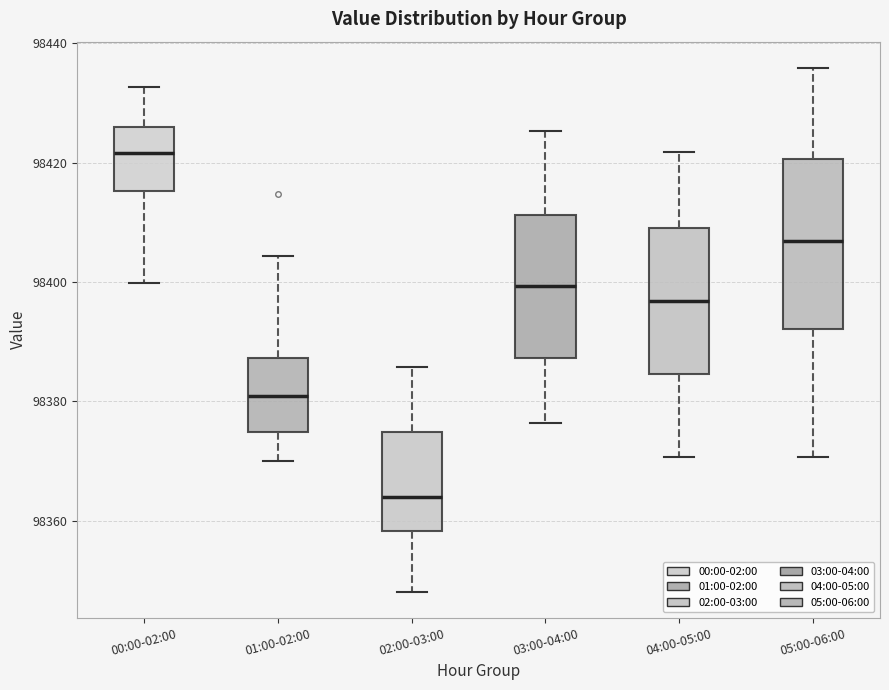

Reading left to right, transcribe this box plot: for each box, give where its median line is, the range the box spans, and where its two whiskers end, as read against the y-axis. The values are not printed on the chart, so give them approximately, as read against the axis.

00:00-02:00: median 98422, box 98416 to 98426, whiskers 98400 to 98432
01:00-02:00: median 98380, box 98374 to 98388, whiskers 98370 to 98404
02:00-03:00: median 98364, box 98358 to 98374, whiskers 98348 to 98386
03:00-04:00: median 98400, box 98388 to 98412, whiskers 98376 to 98426
04:00-05:00: median 98396, box 98384 to 98410, whiskers 98370 to 98422
05:00-06:00: median 98406, box 98392 to 98420, whiskers 98370 to 98436